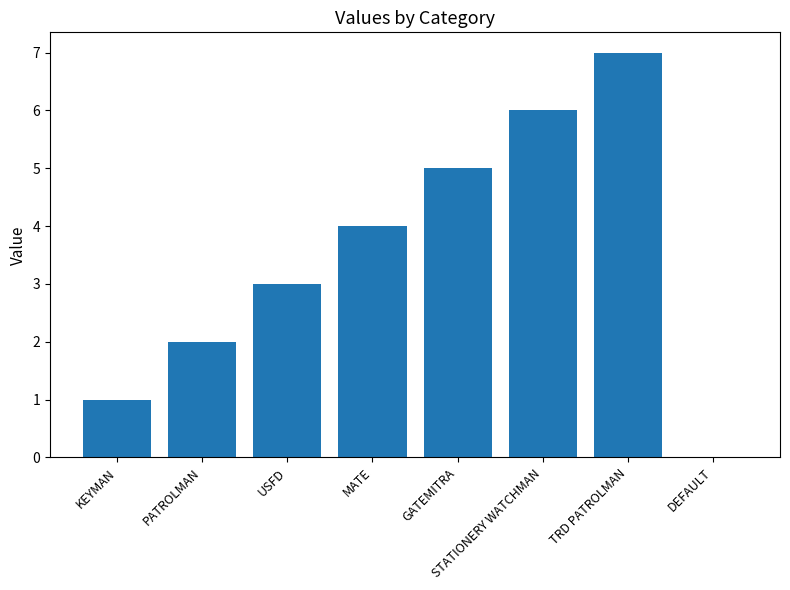

Read the value at GATEMITRA.

5